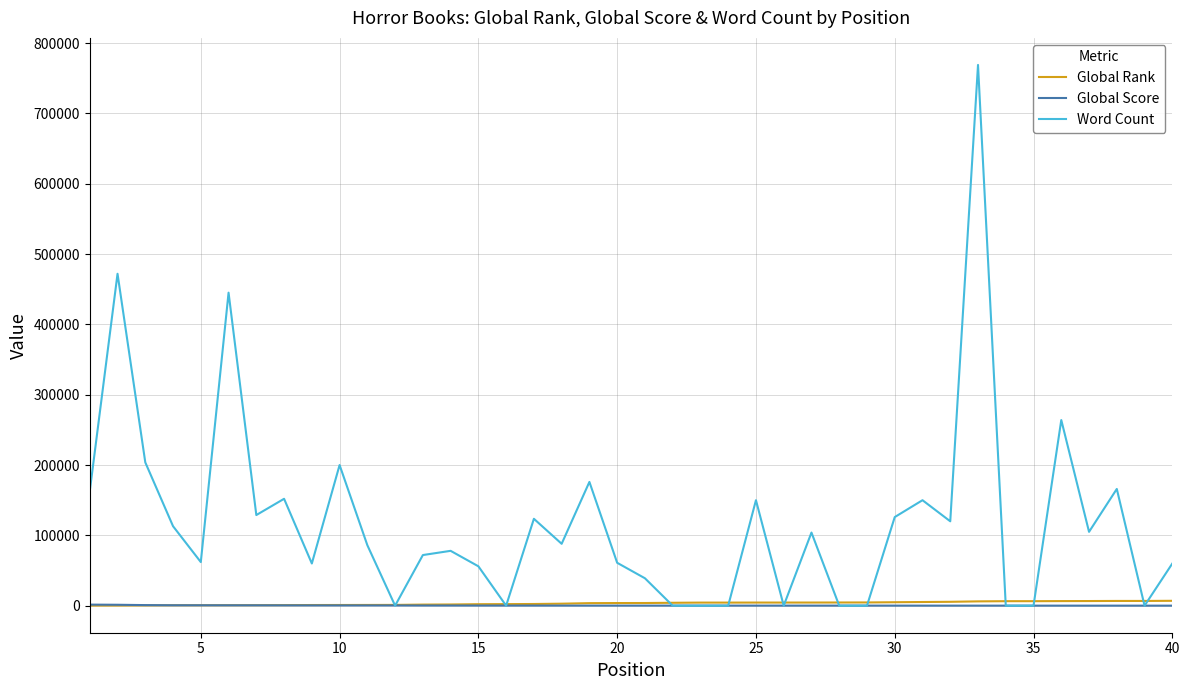

Which series has the largest range (max minus min)?

Word Count